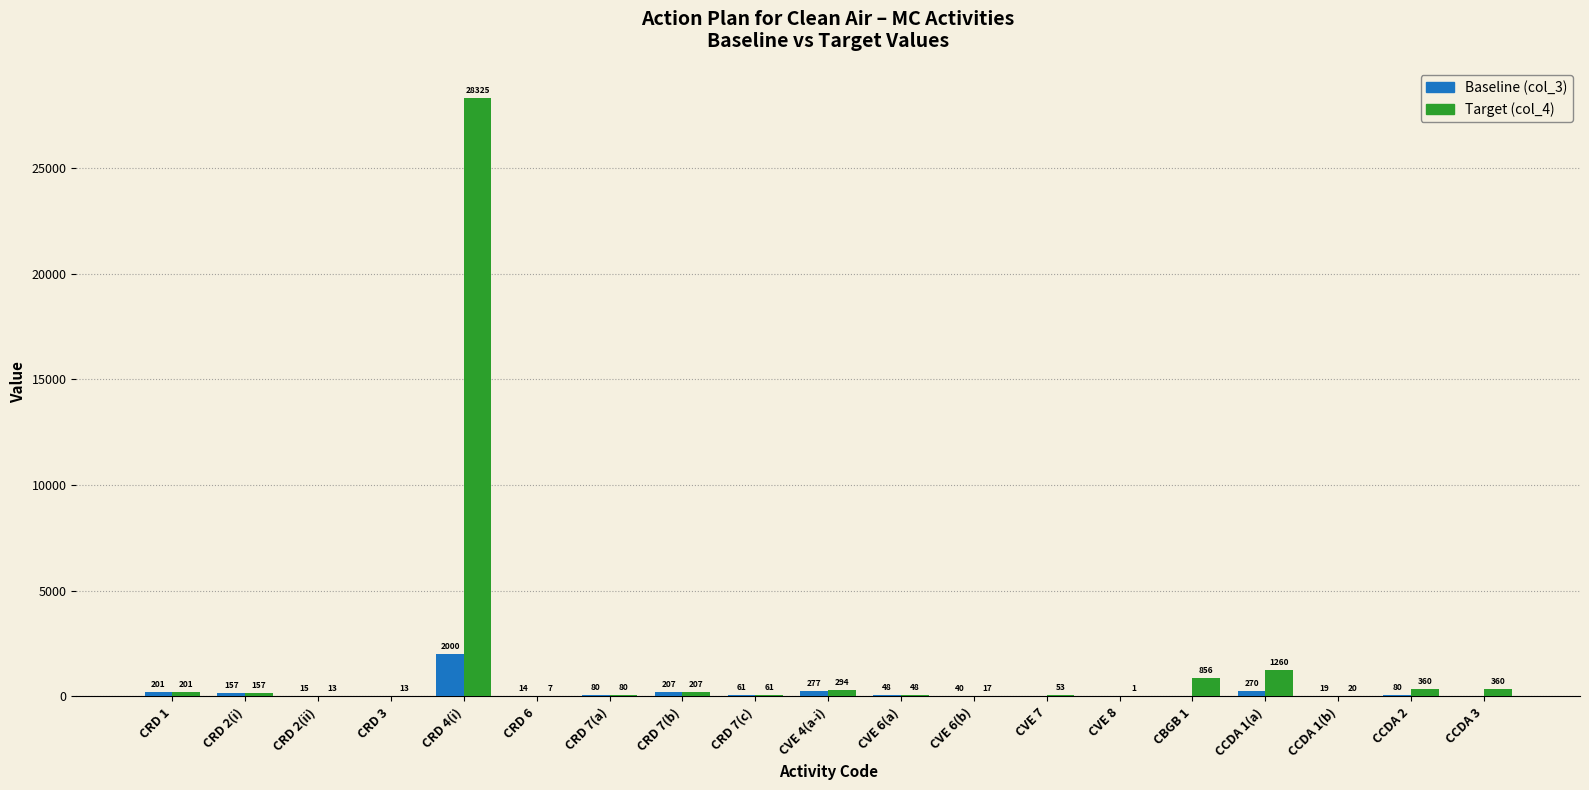

What is the total value across all series at CRD 7(b)?

413.1